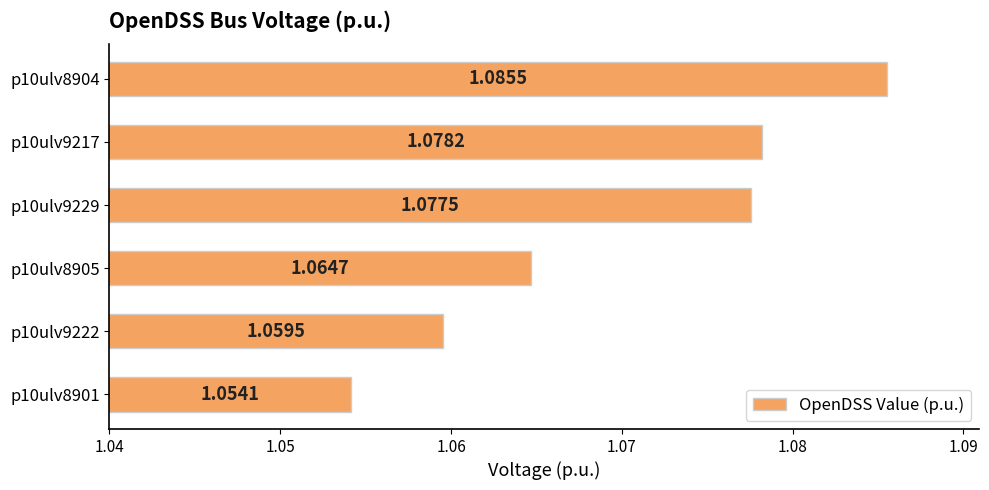

What is the sum of all values?

6.4